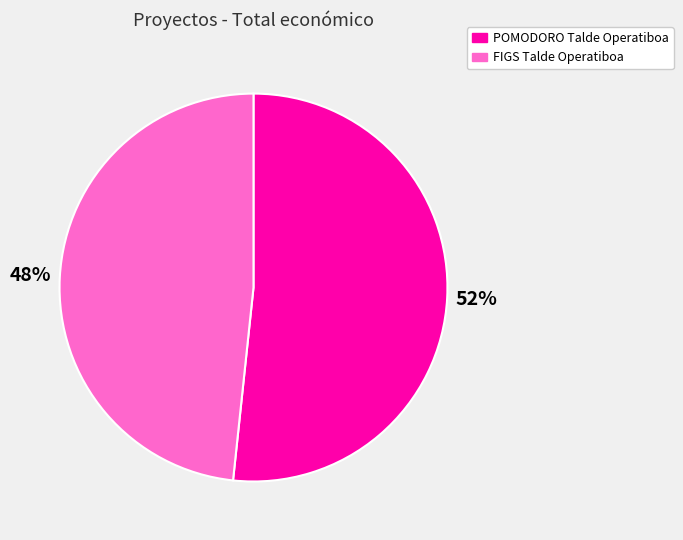

How many segments does this pie chart have?

2